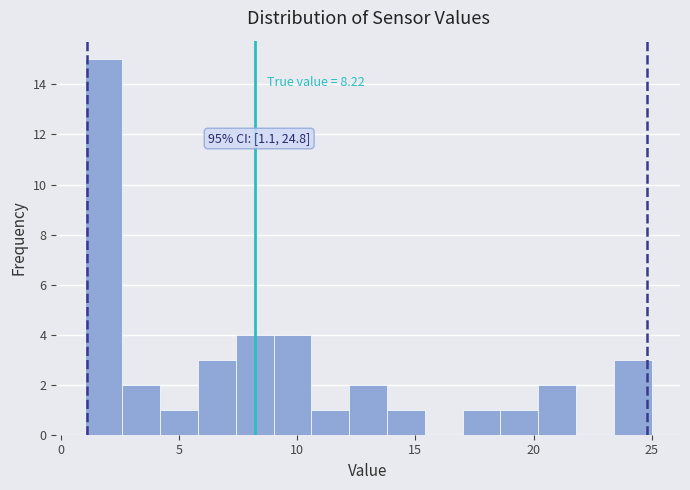

Read against the x-axis, roughly where is the centre of the tallest bar?

2.0